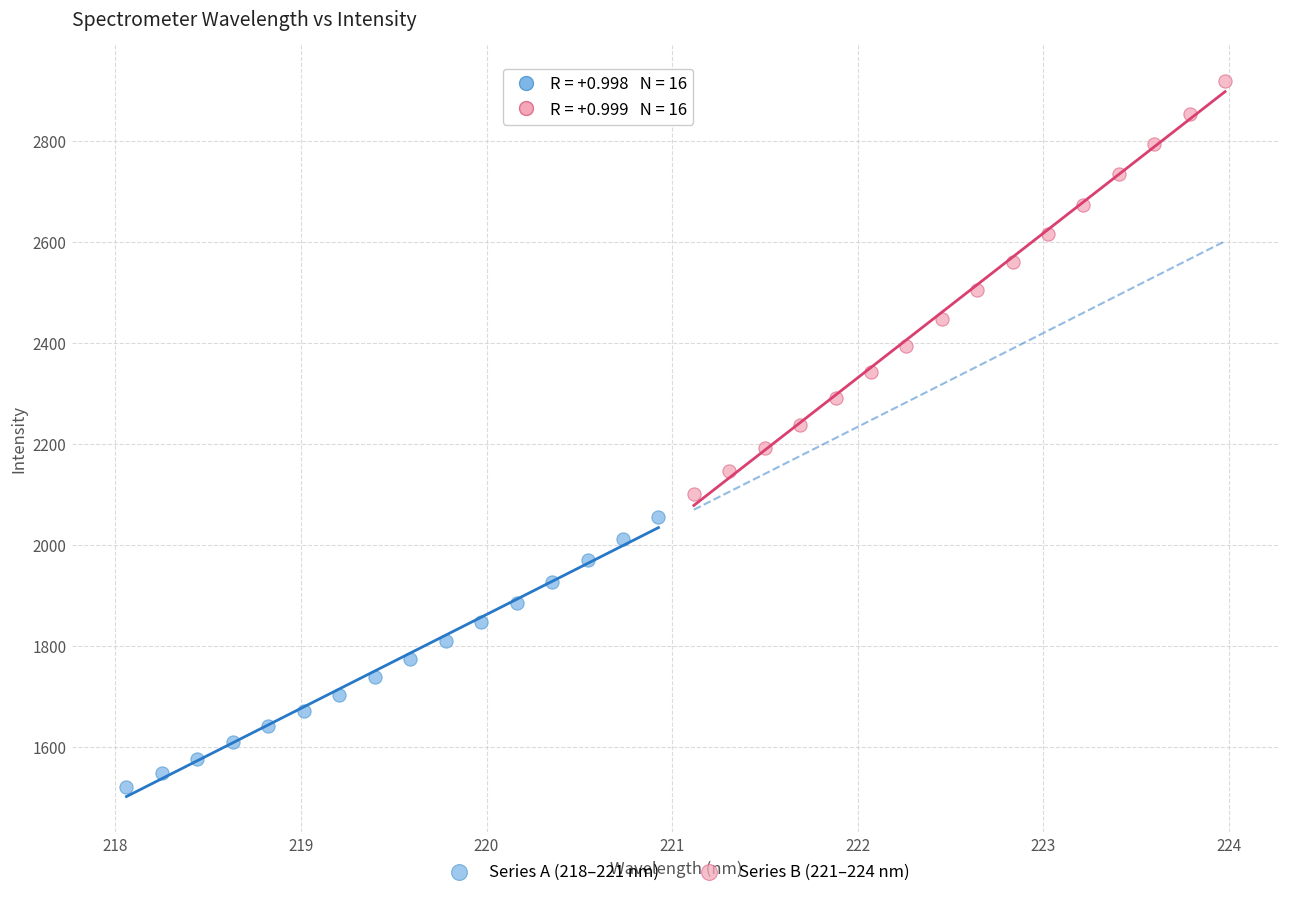

Which series reaches the minimum Y coordinate?

Series A (218–221 nm)